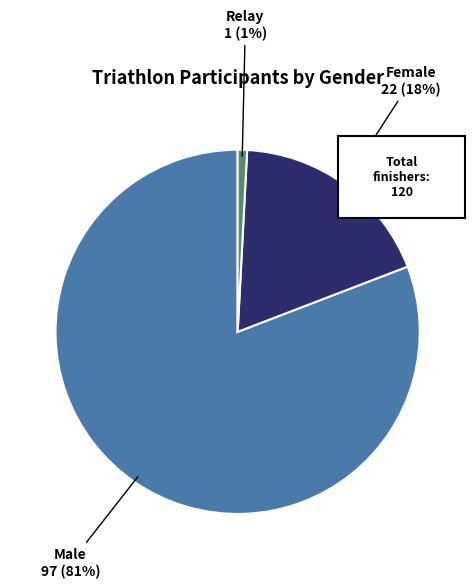

Does Relay represent more than half of the total?

No